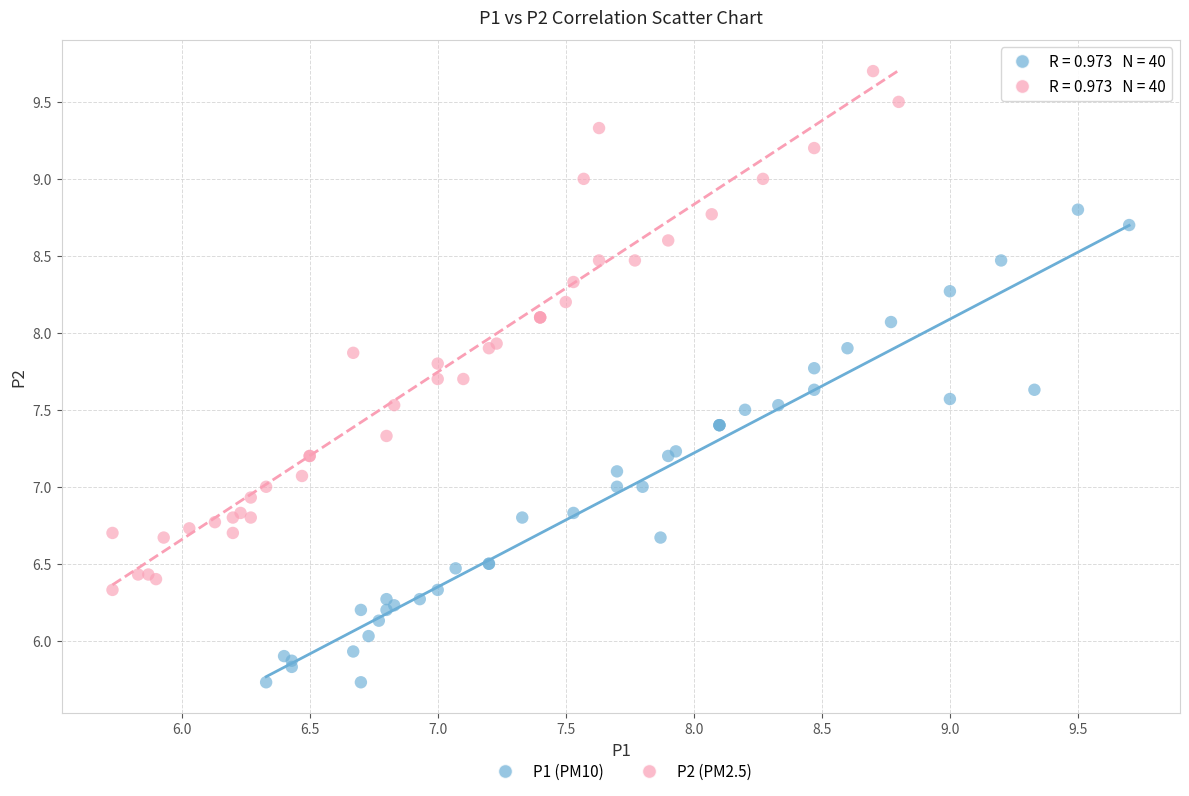

Which series contains the lowest Y value?

P1 (PM10)